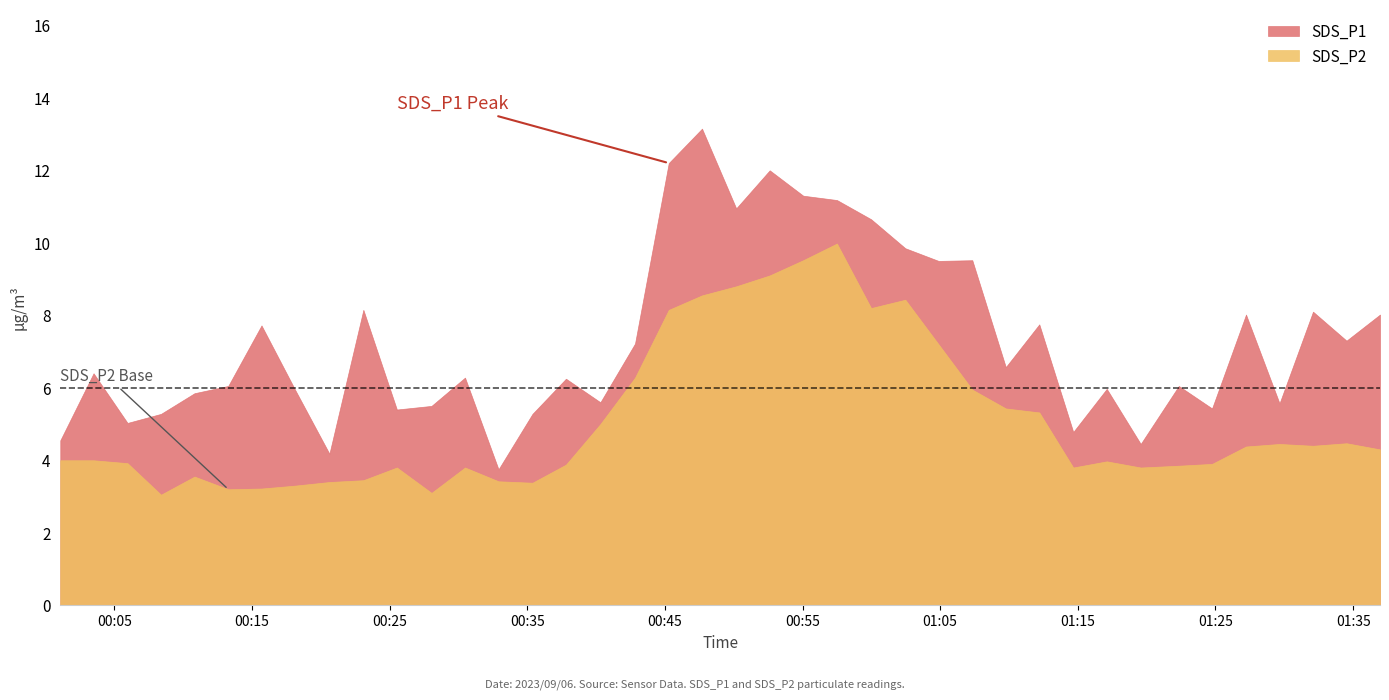

How many values in the SDS_P1 series are below 6?

16